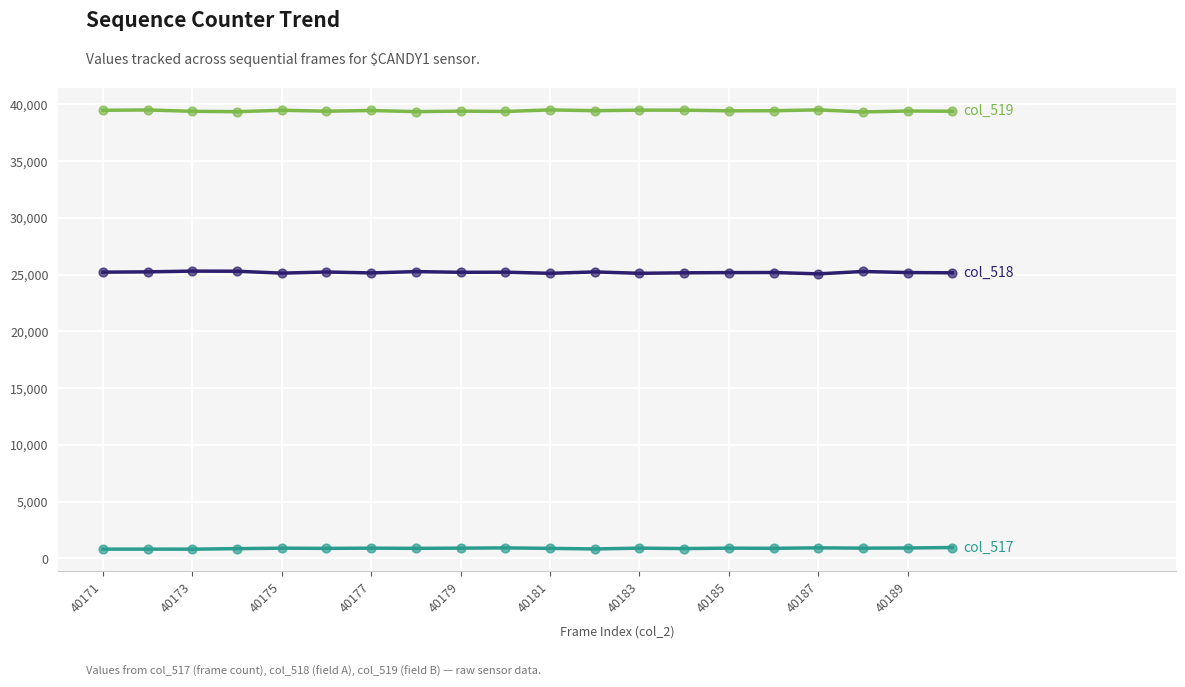

What is the maximum value shown in the chart?

39525